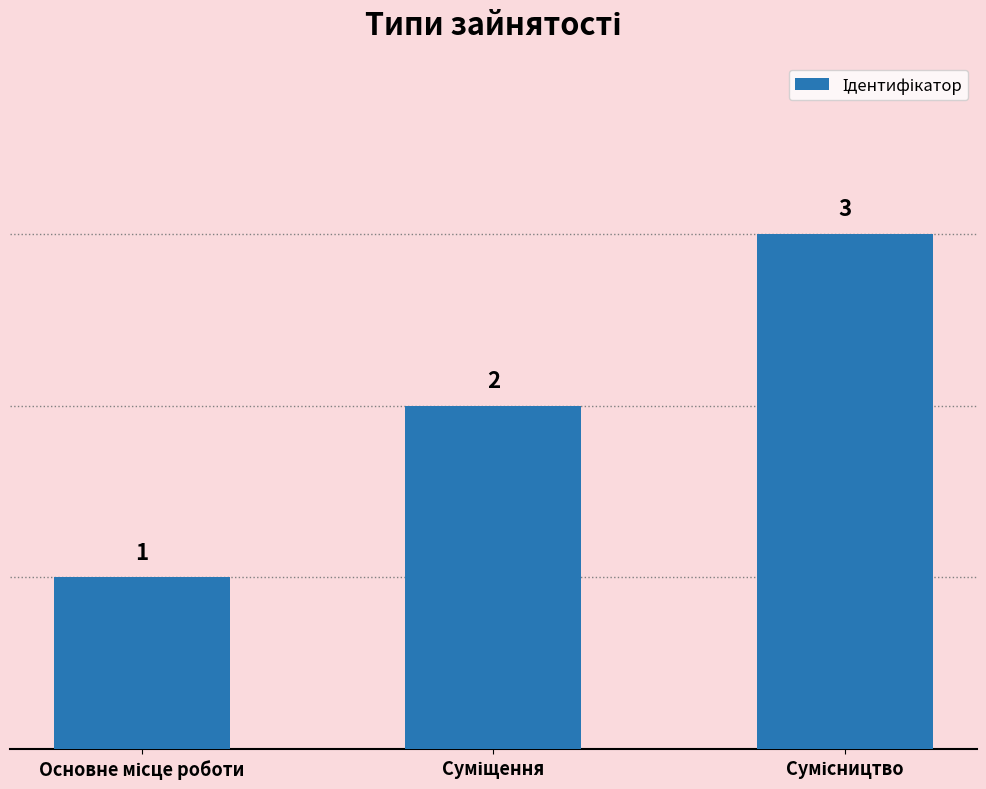

How many values are between 1 and 3?

3